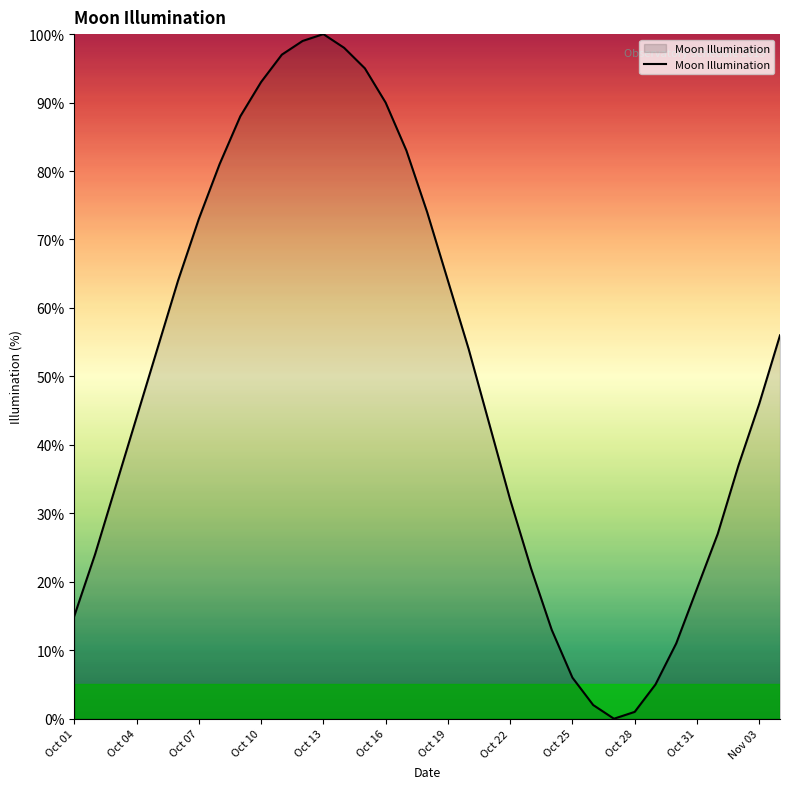

What is the difference between the maximum and minimum values?

100